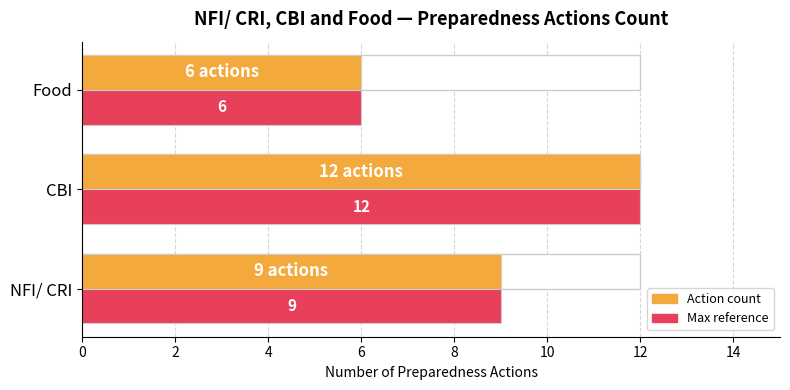

True or false: the data shows 4 at Food.

False